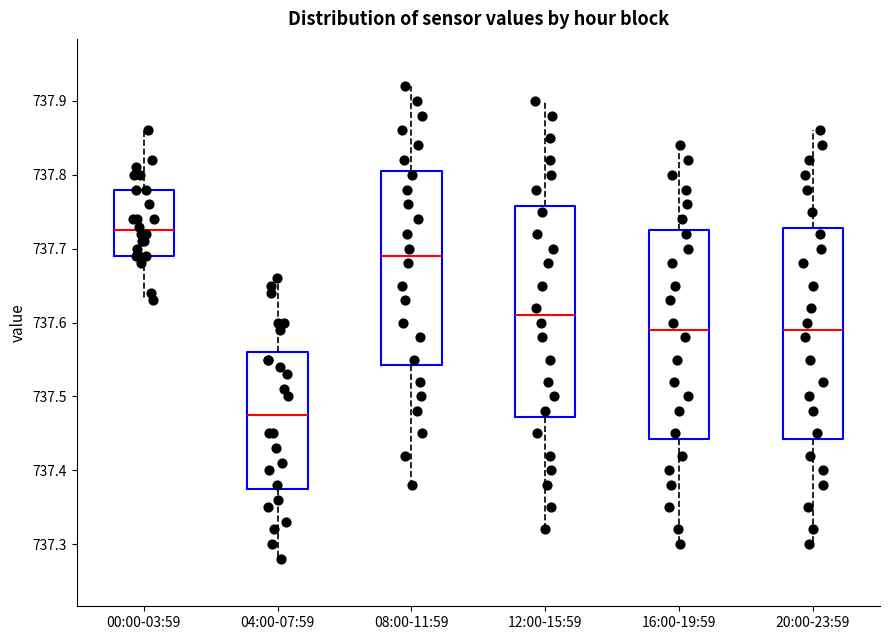

Which box has the lowest median line?

04:00-07:59